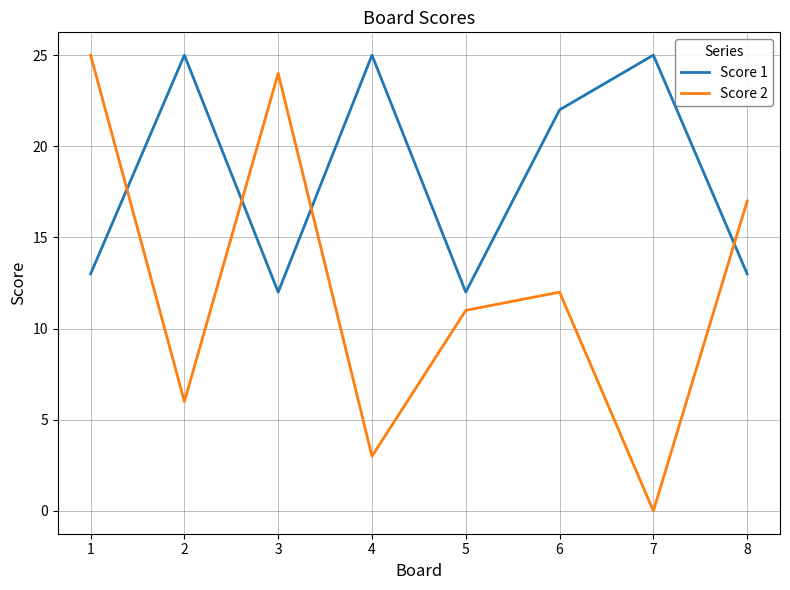

Is this an area chart (filled region under the line)?

No